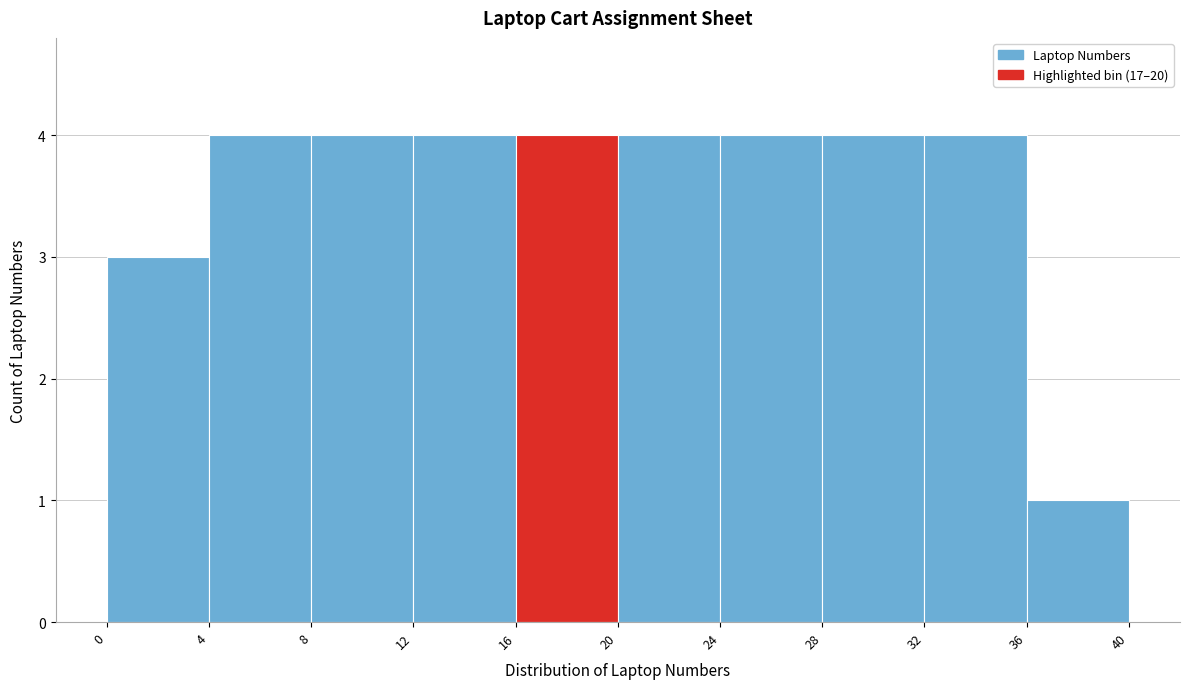

How tall is the bar that spans 32 to 36 on the x-axis? The values are not printed on the chart, so give them approximately, as read against the axis.

4